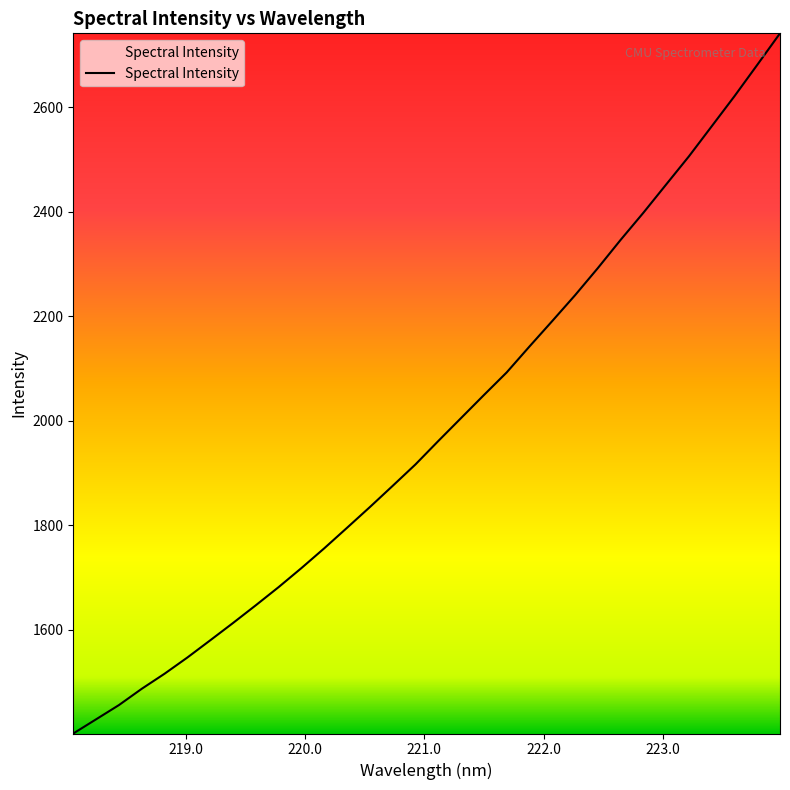

What is the smallest value displayed?

1401.2